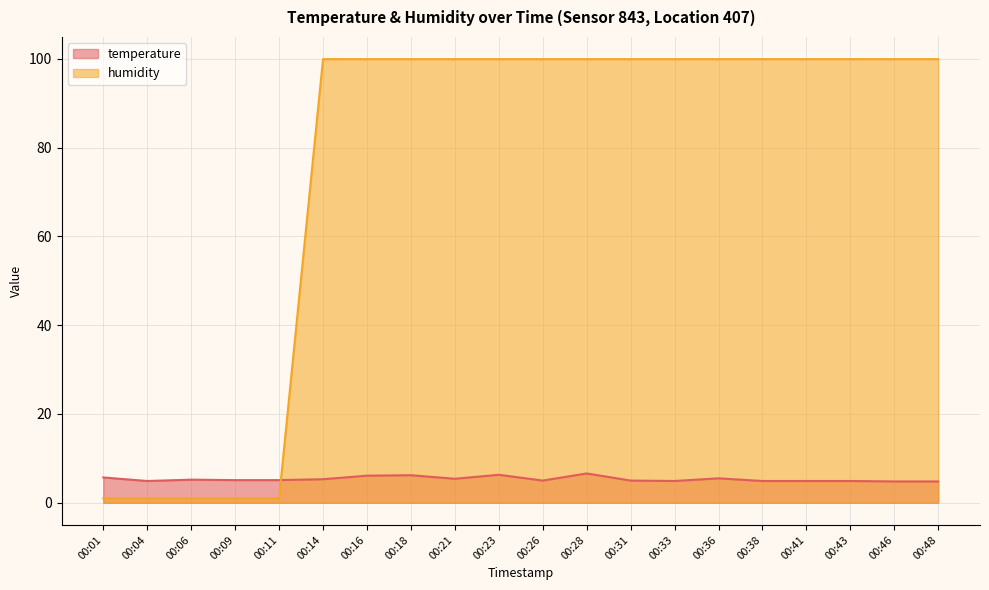

Does the chart display data point markers on the line(s)?

No